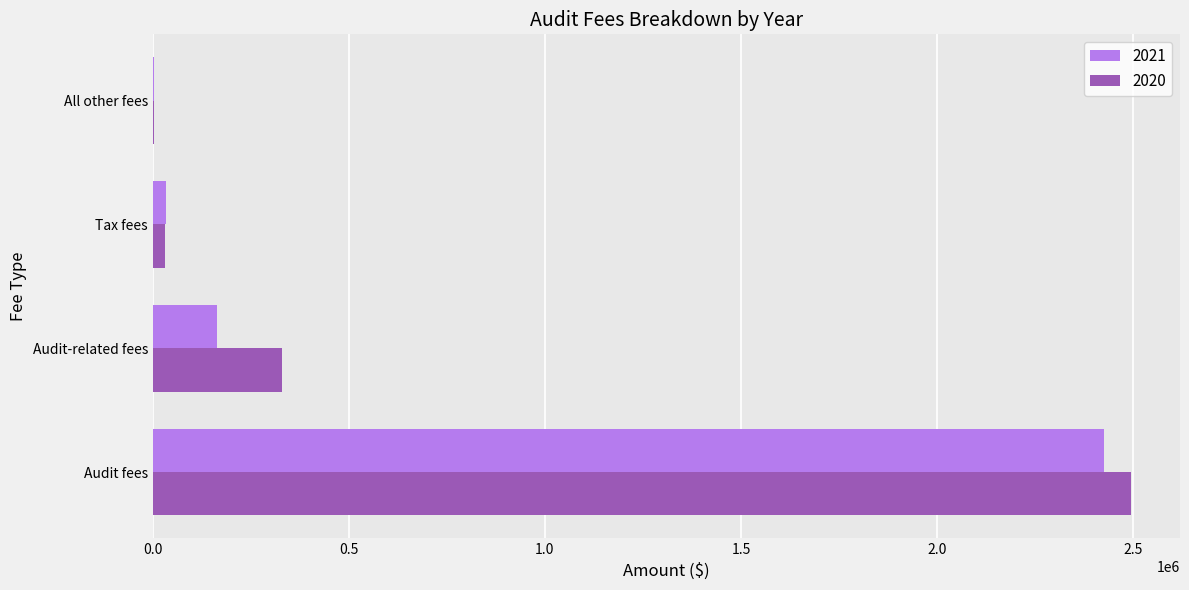

What is the spread (max minus min) of values at Audit-related fees?

166800